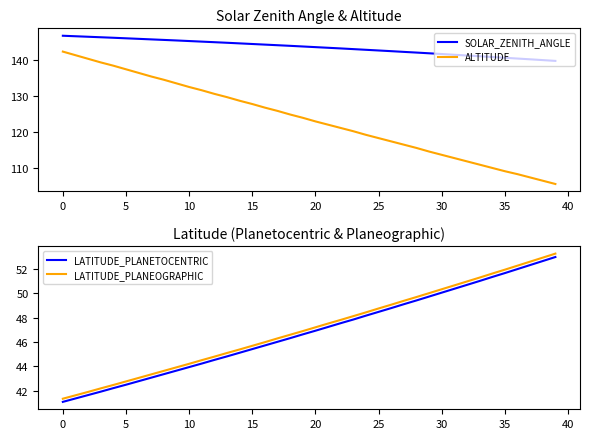

True or false: LATITUDE_PLANEOGRAPHIC has more than 0 interior local peaks.

False